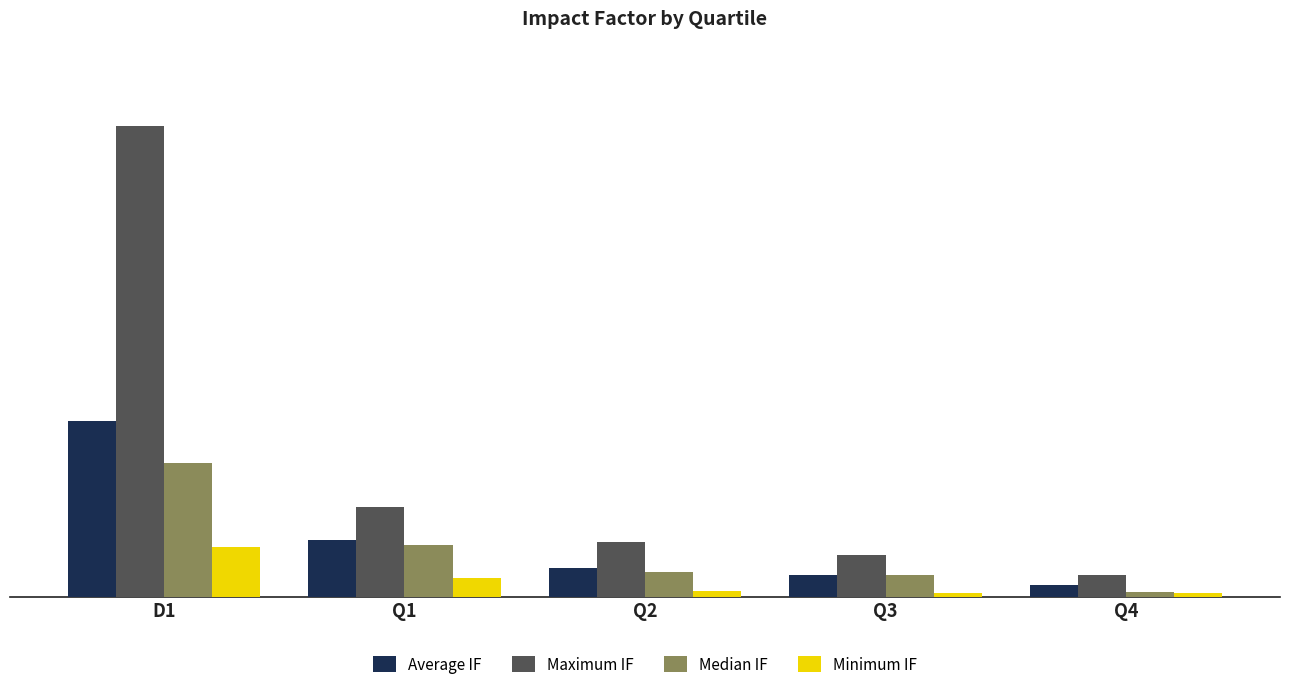

Which series has the widest spread of values?

Maximum IF